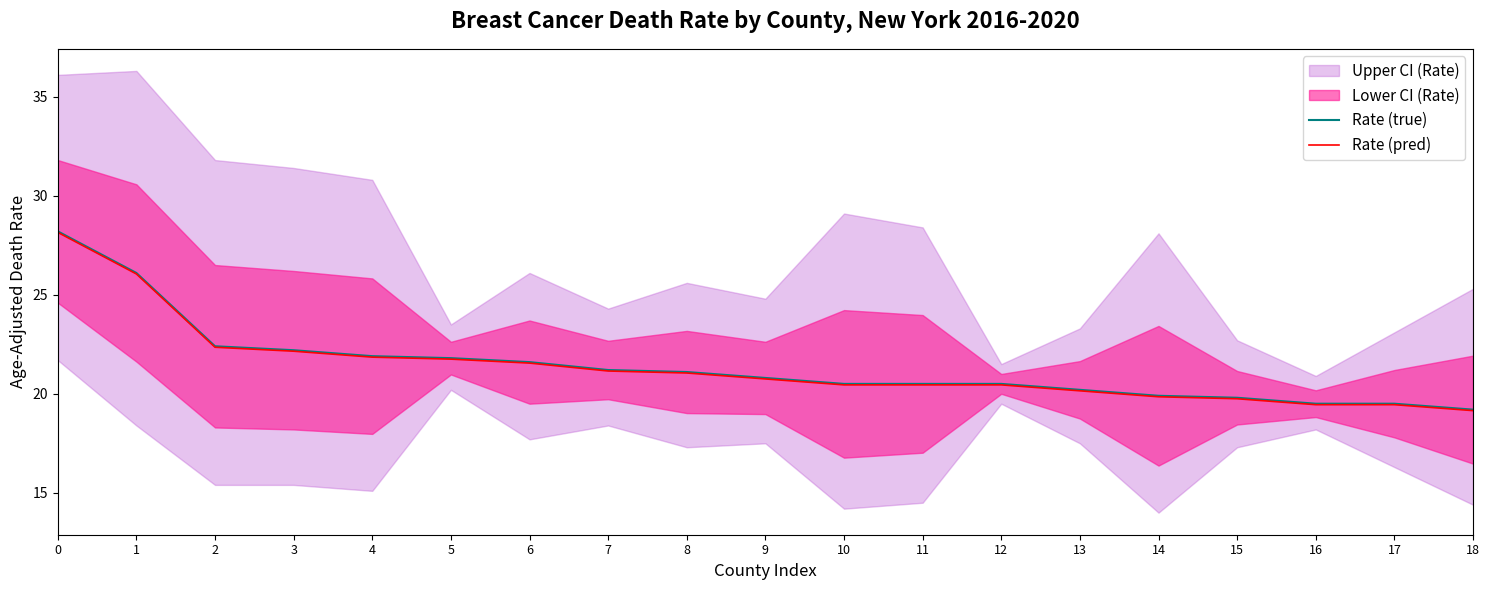

What is the minimum value for Rate (true)?

19.2